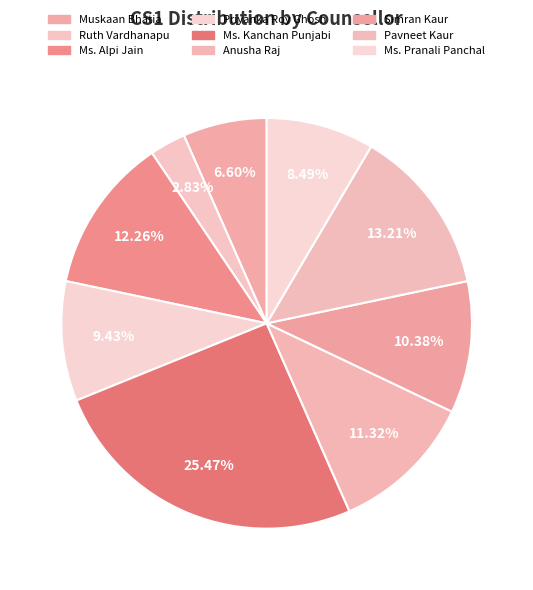

The Priyanka Roy Ghosh slice represents 9% of the pie. True or false?

True